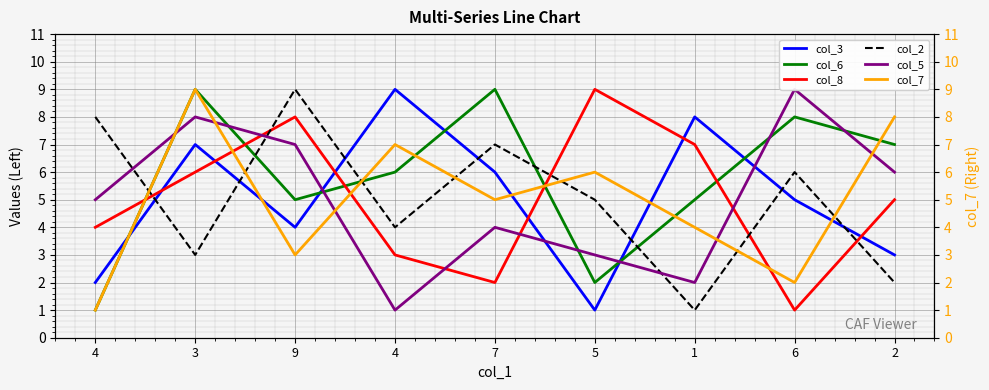

What is the minimum value for col_7?

1